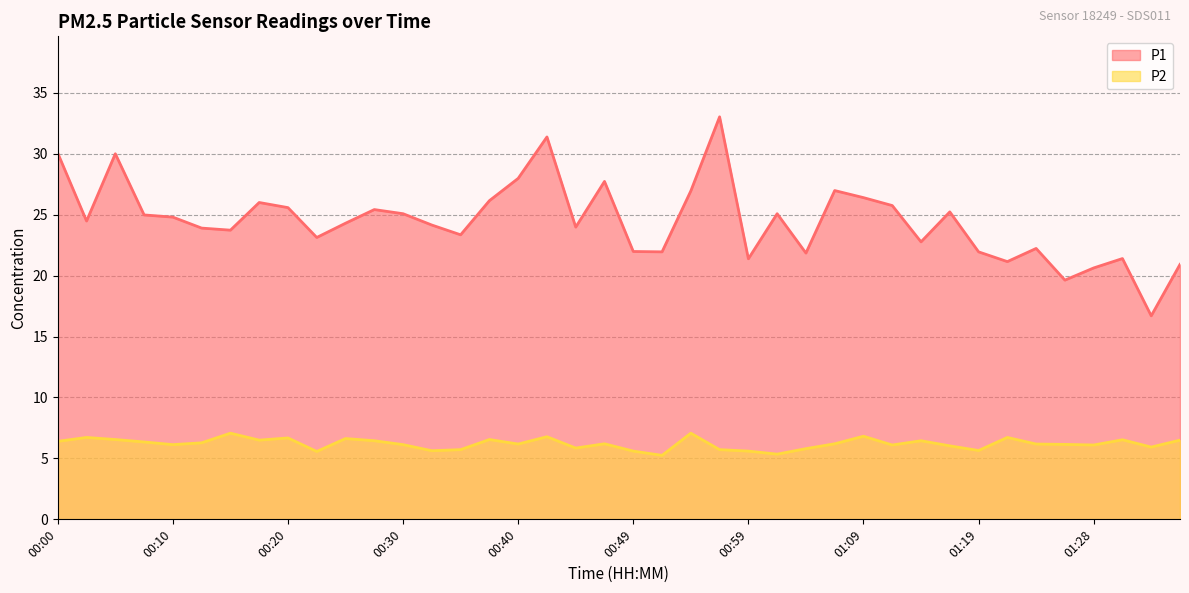

What is the label of the 25th point from the right?

00:37